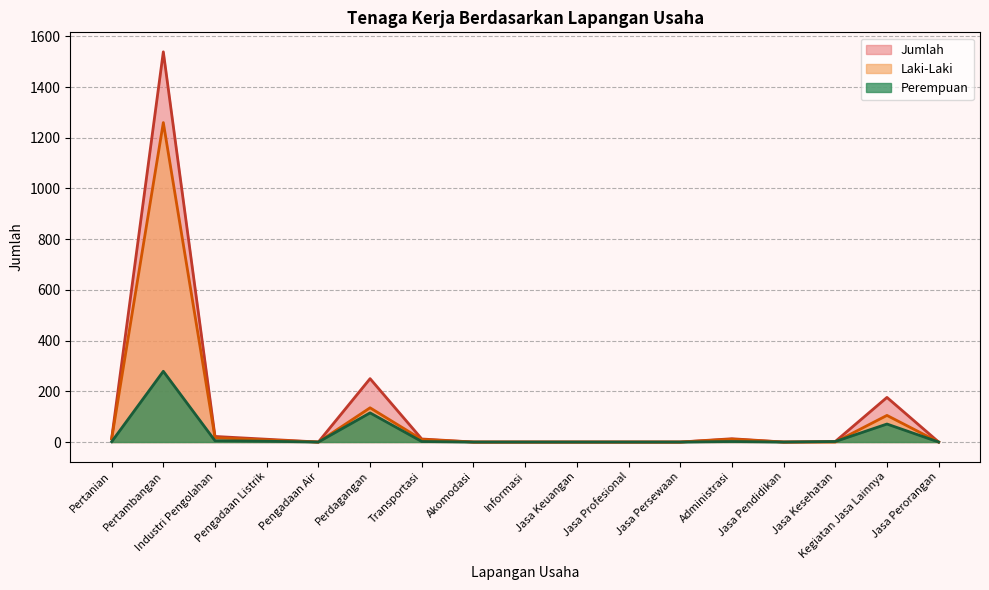

Does the chart have visible grid lines?

Yes